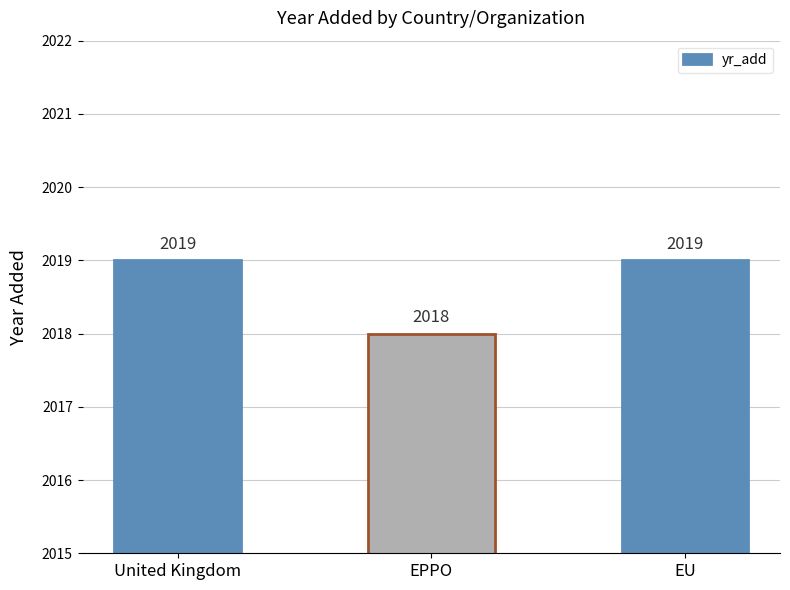

What is the average value?

2019